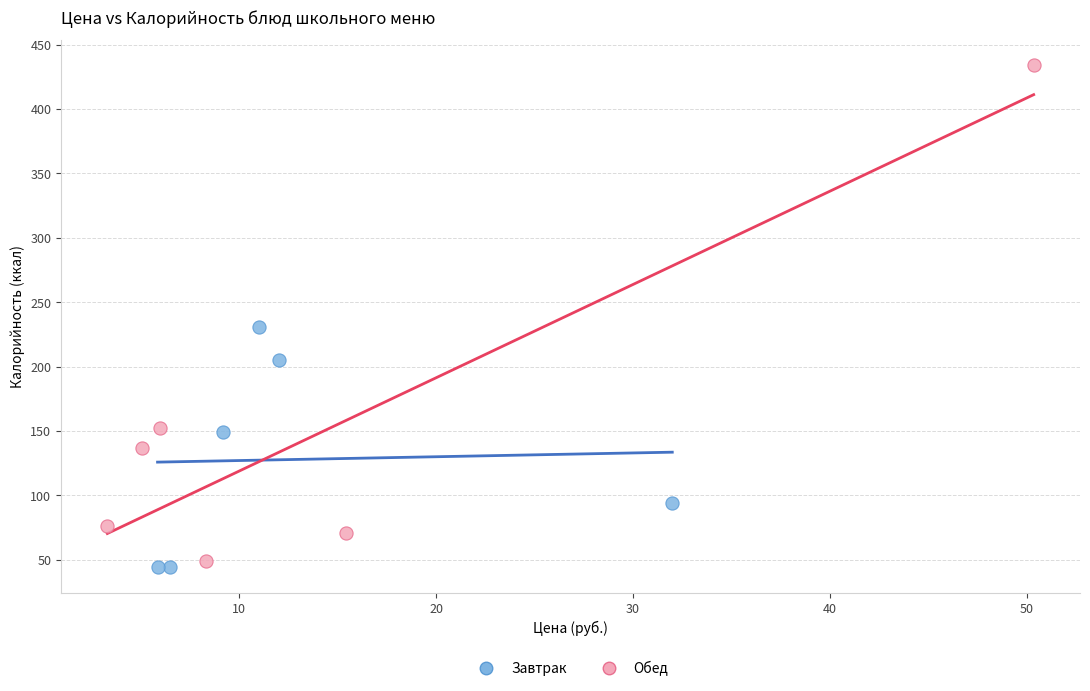

Which series has the largest Y range (max minus min)?

Обед